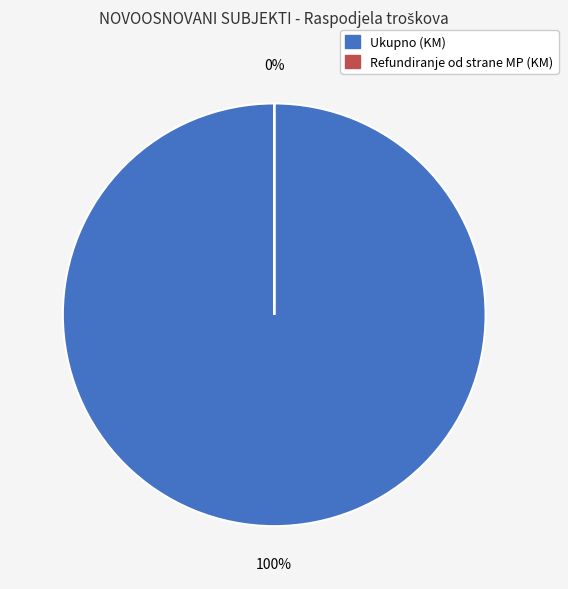

To the nearest percent, what is the average slice percentage?

50%